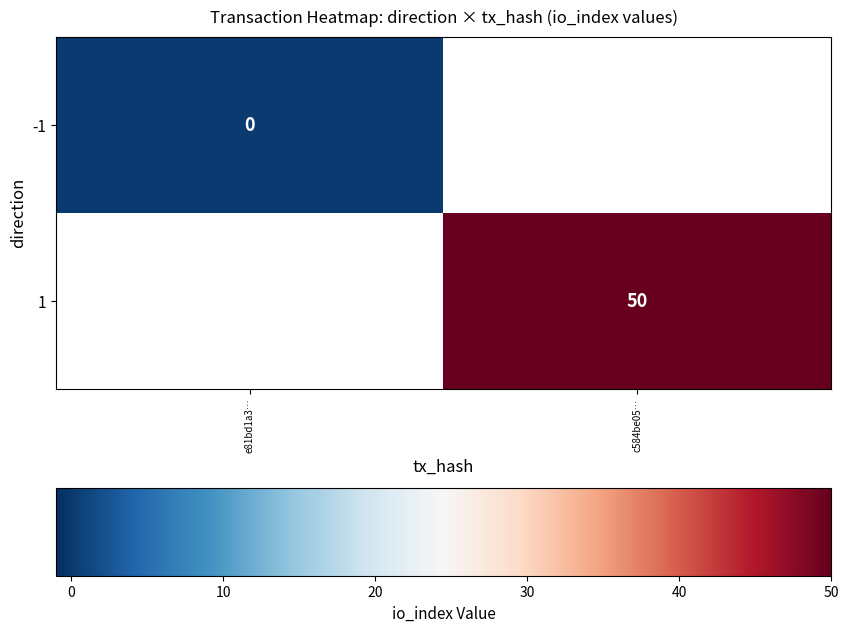

What is the maximum value shown in the chart?

50.0